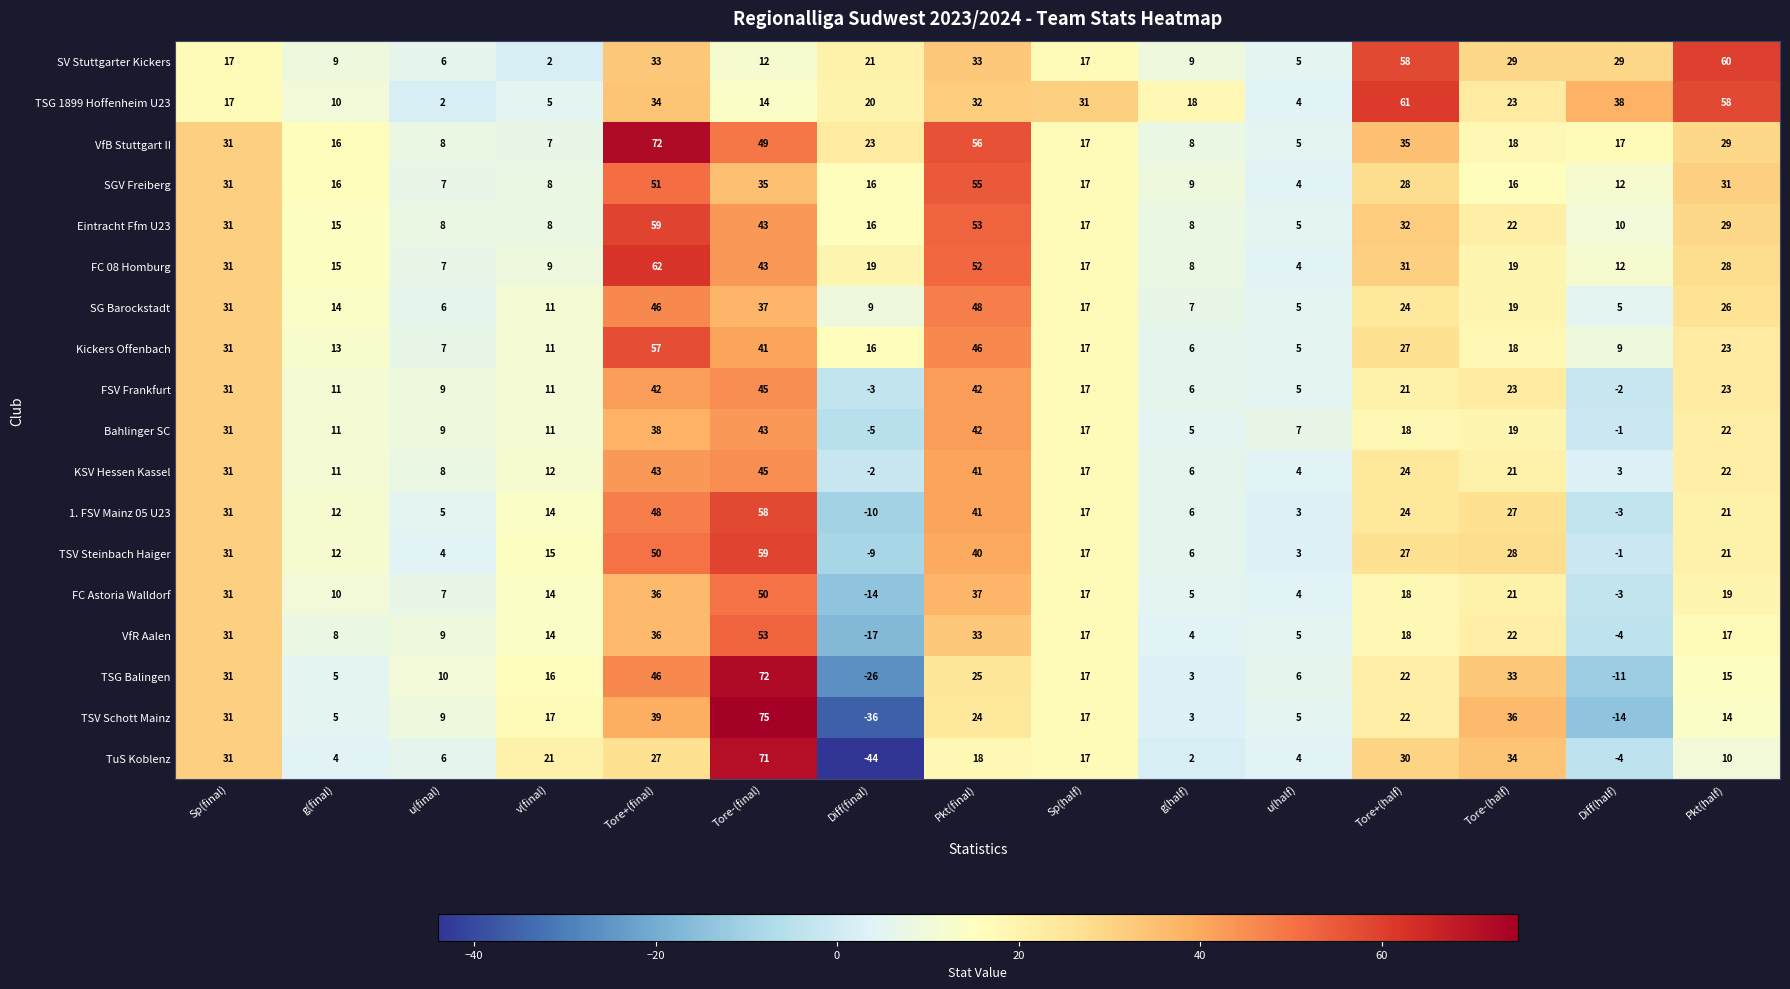

At which label does TSV Steinbach Haiger reach its minimum?

Diff(final)